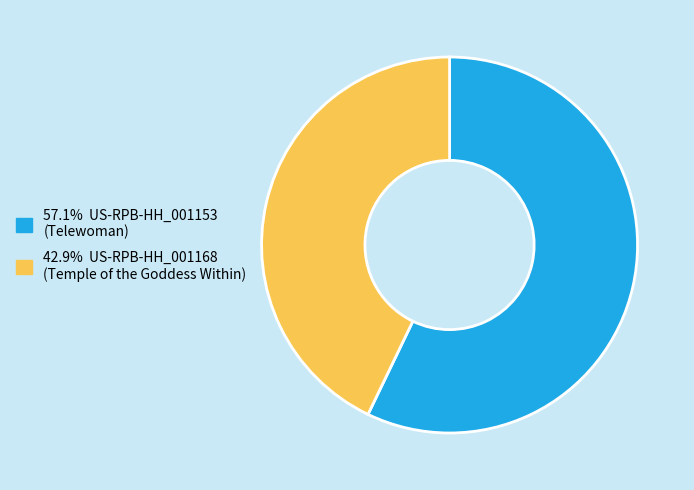

Is there any slice that represents more than half of the pie?

Yes